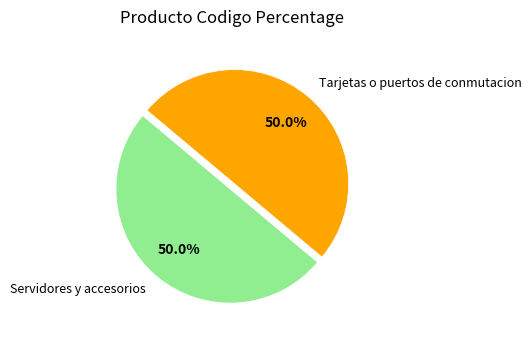

To the nearest percent, what is the combined percentage of Tarjetas o puertos de conmutacion and Servidores y accesorios?

100%